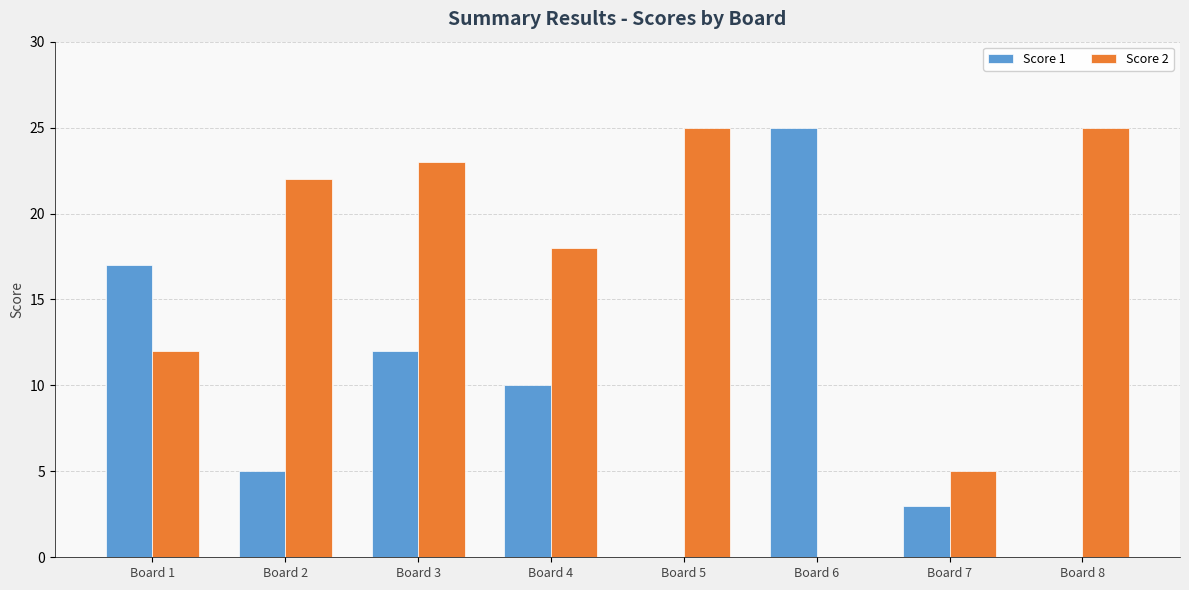

What is the maximum value for Score 2?

25